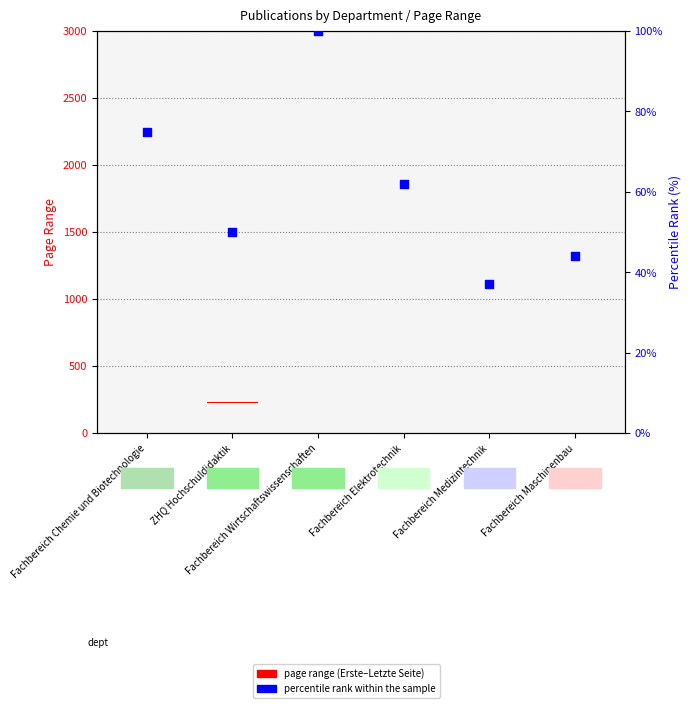

Between Fachbereich Wirtschaftswissenschaften and Fachbereich Maschinenbau, which is larger?

Fachbereich Wirtschaftswissenschaften